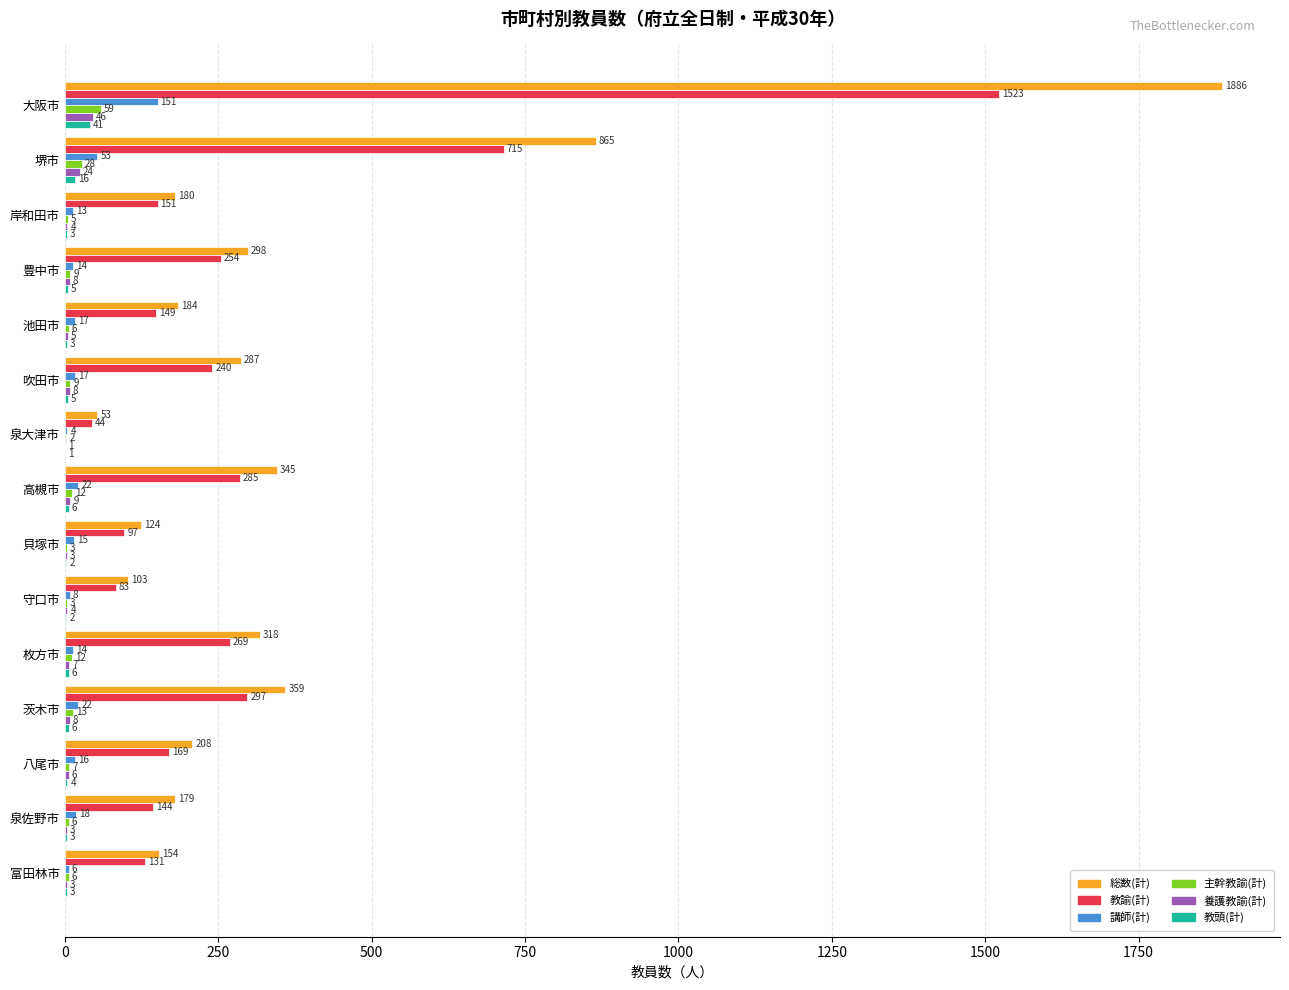

True or false: 教諭(計) has a value of 83 at 守口市.

True